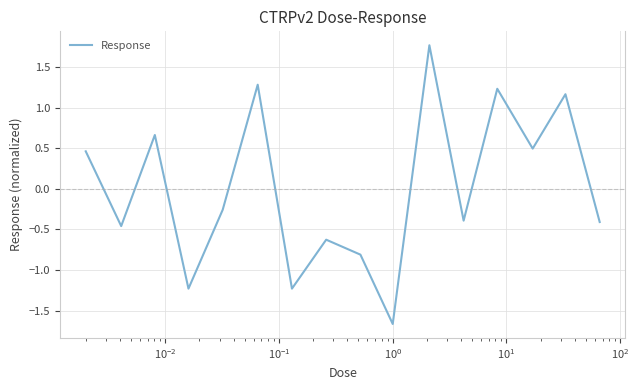

What is the greatest value displayed?

1.8